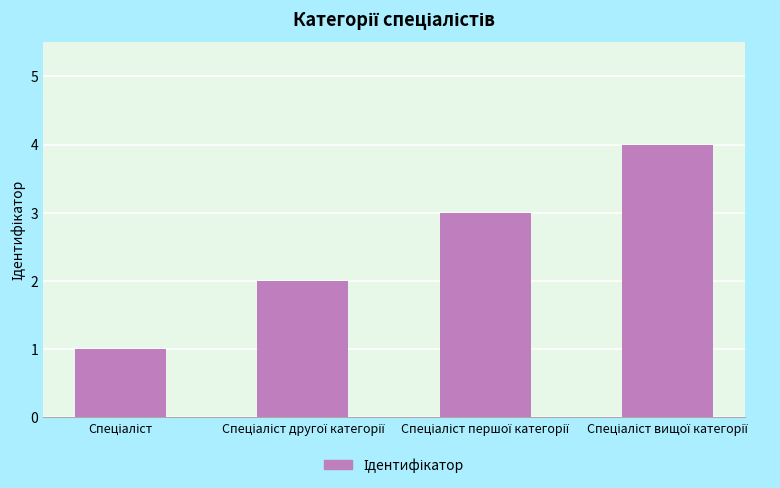

Does the chart contain any negative values?

No